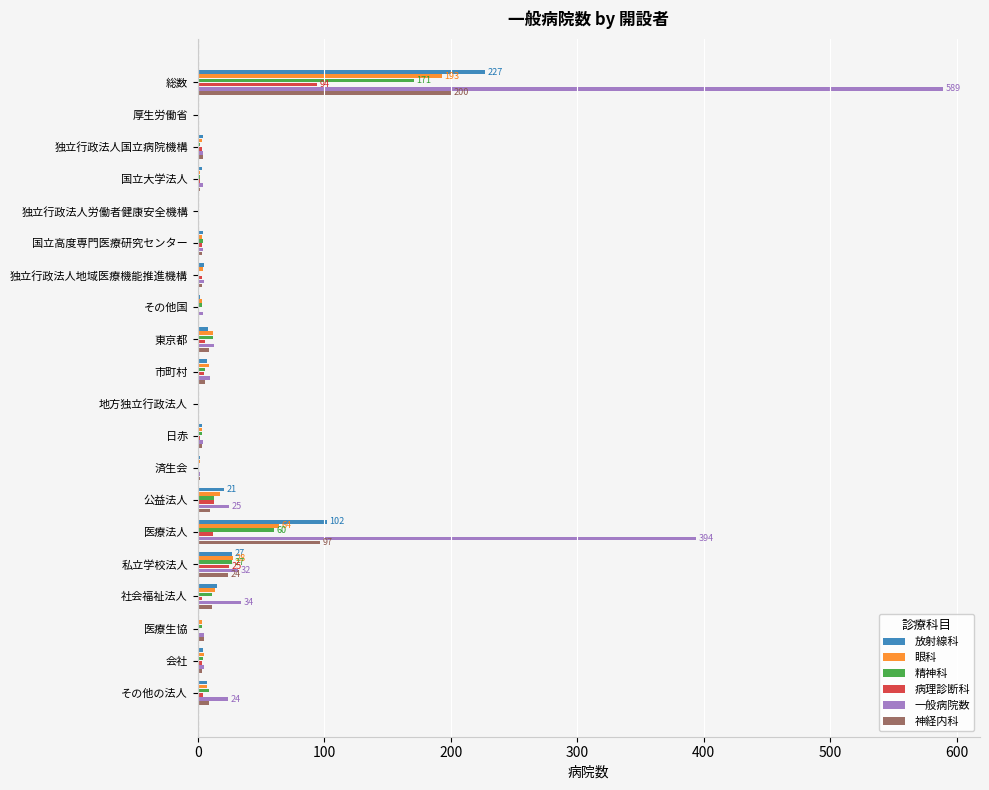

Which label corresponds to the largest value in the chart?

総数